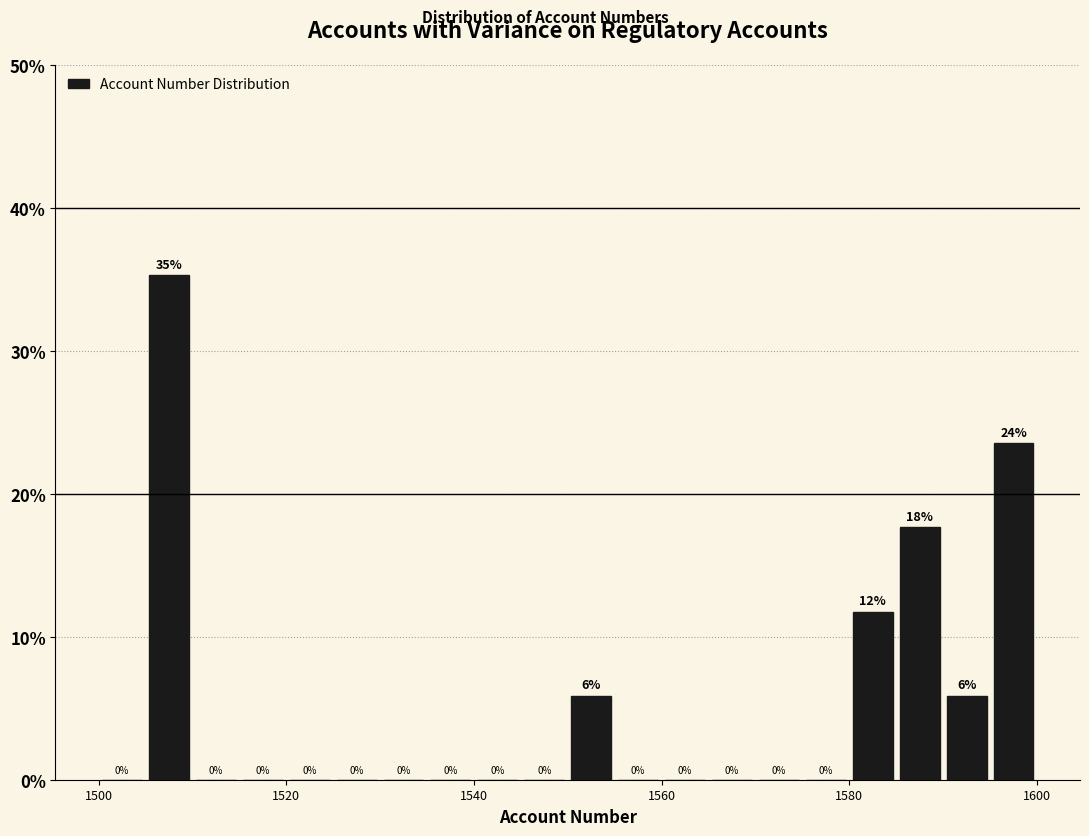

Read against the x-axis, roughly where is the centre of the tallest bar?

1508